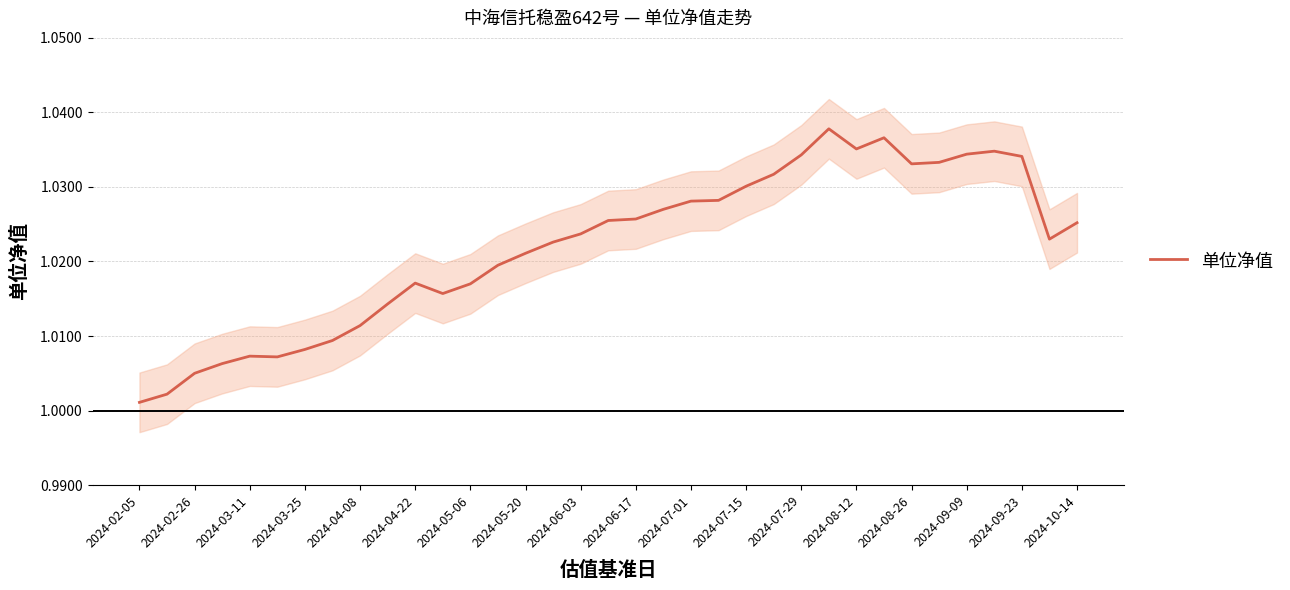

The value of 单位净值 at 2024-05-20 is 0.7. True or false?

False